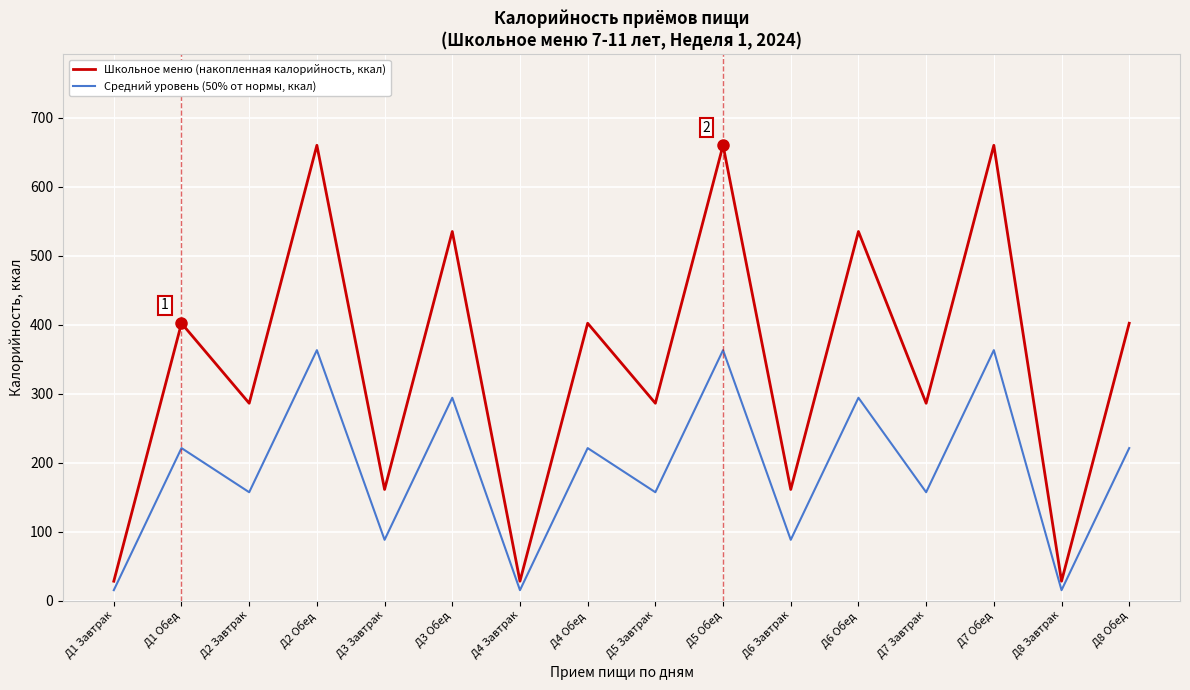

How many series are shown in this chart?

2